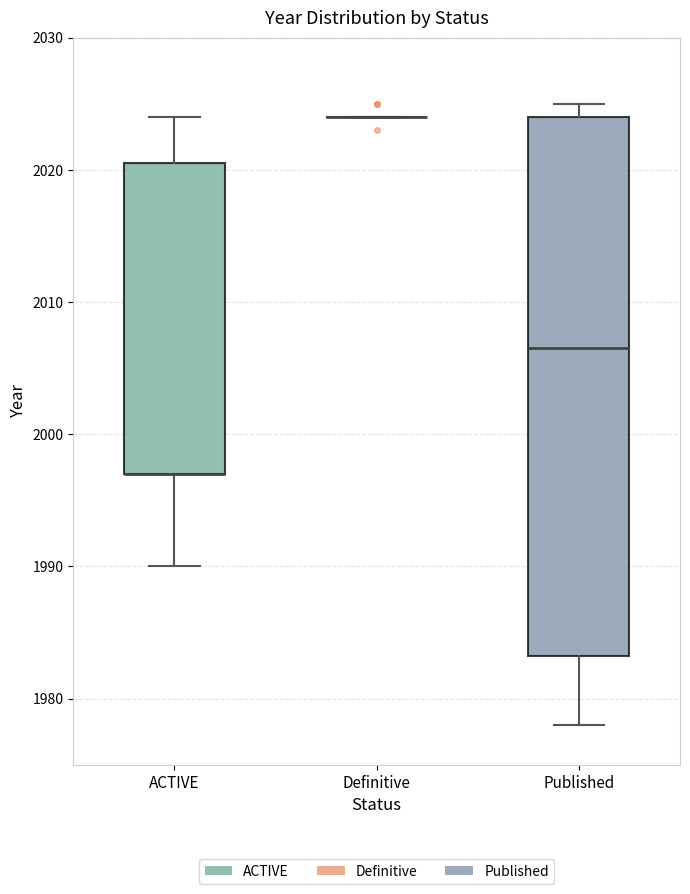

Reading left to right, transcribe this box plot: for each box, give where its median line is, the range the box spans, and where its two whiskers end, as read against the y-axis. The values are not printed on the chart, so give them approximately, as read against the axis.

ACTIVE: median 1997 (drawn on the box's lower edge), box 1997 to 2021, whiskers 1990 to 2024
Definitive: box collapsed to a line at 2024, whiskers 2024 to 2024
Published: median 2007, box 1983 to 2024, whiskers 1978 to 2025